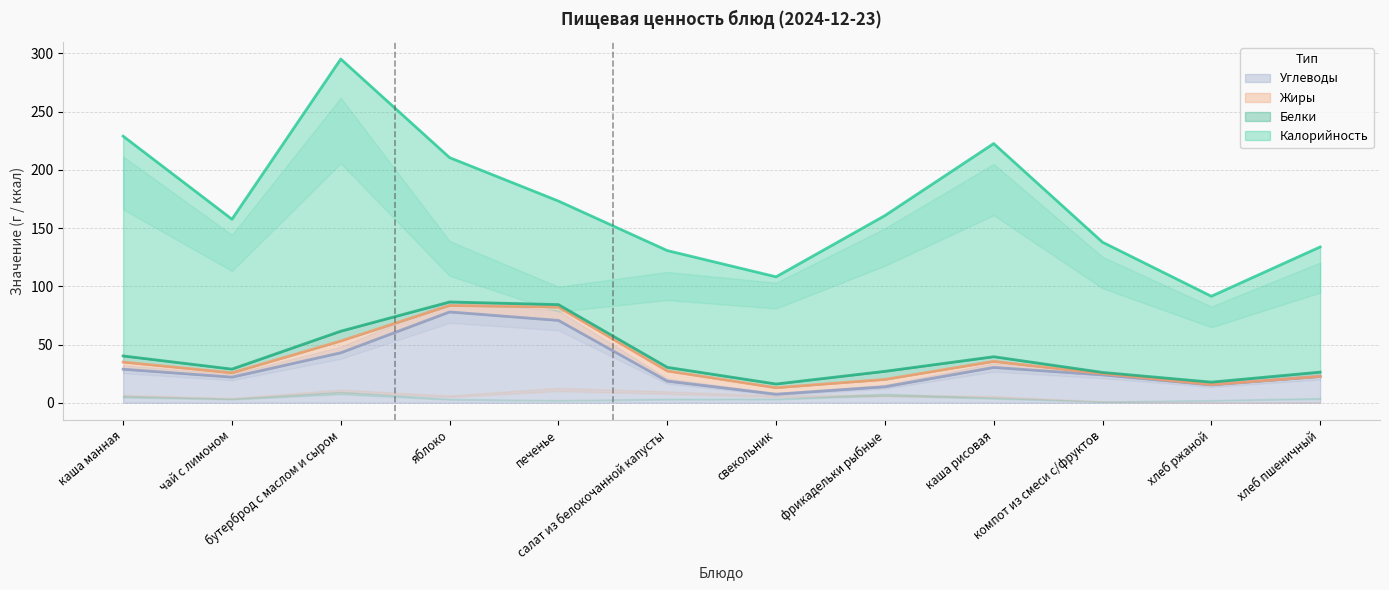

Which series has the largest range (max minus min)?

Калорийность